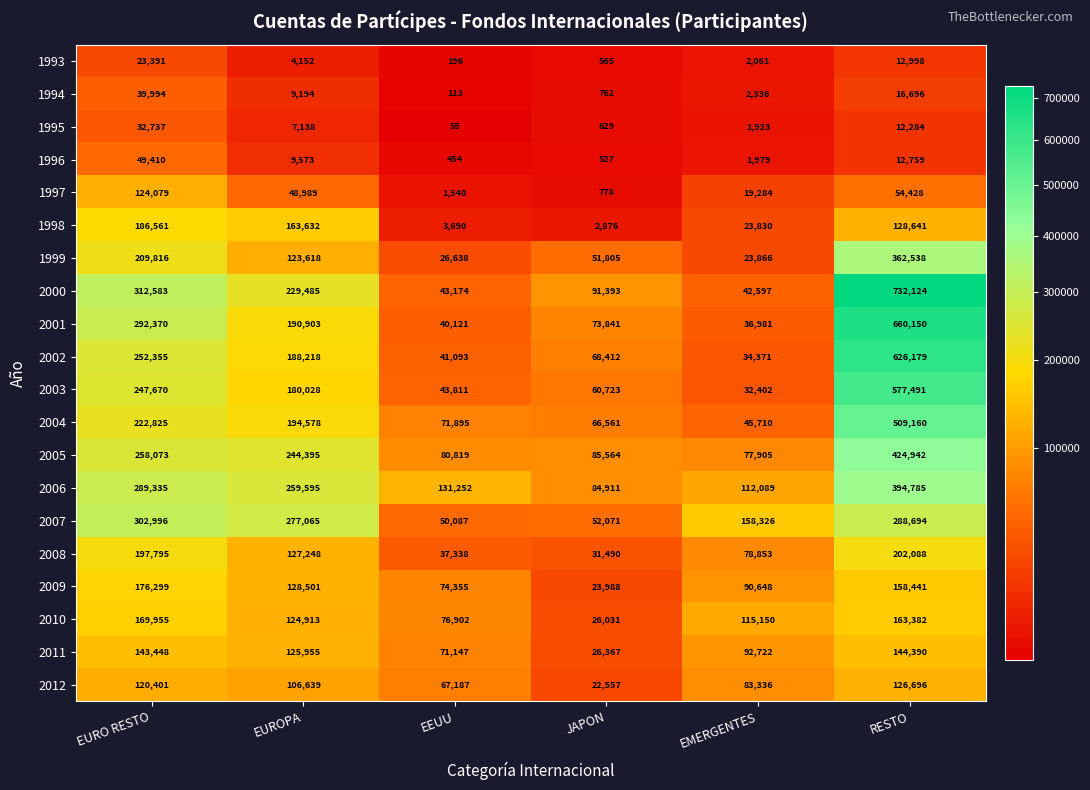

At which category is the sum across all series the highest?

RESTO